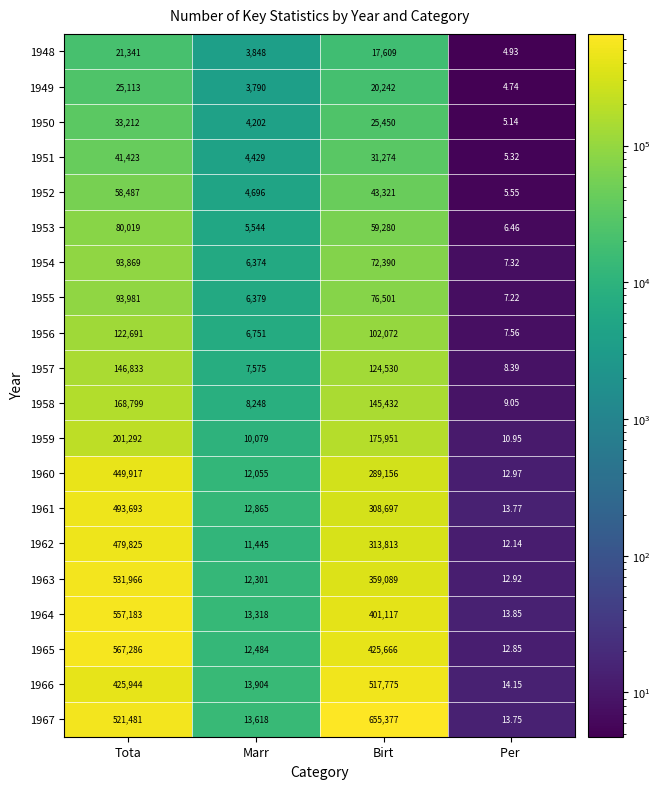

How many series are shown in this chart?

20